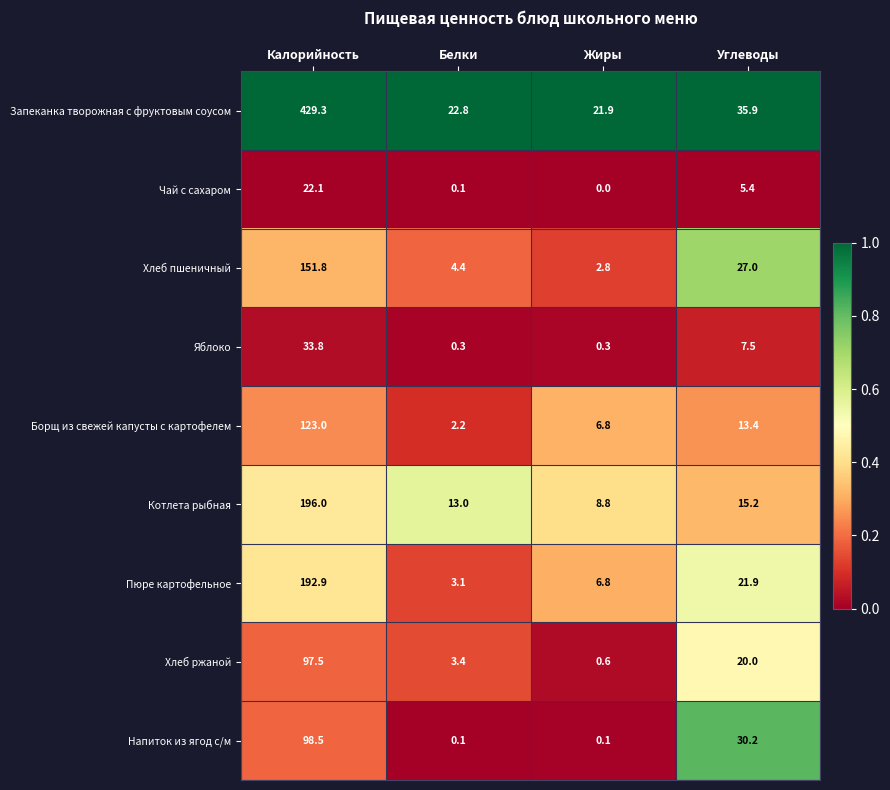

What is the greatest value displayed?

429.3